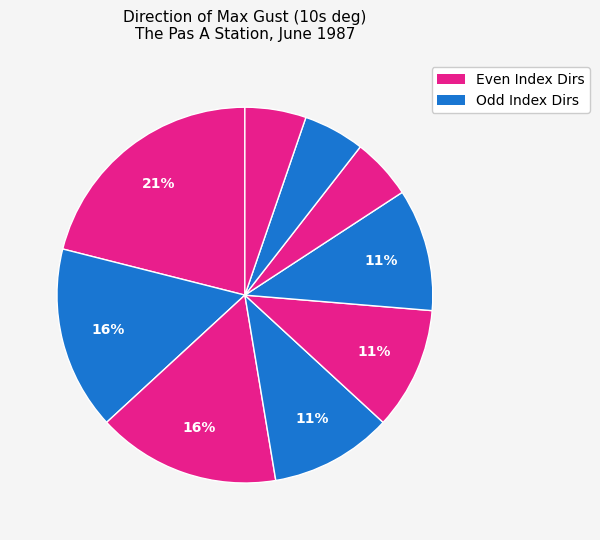

How many slices are in this pie chart?

9